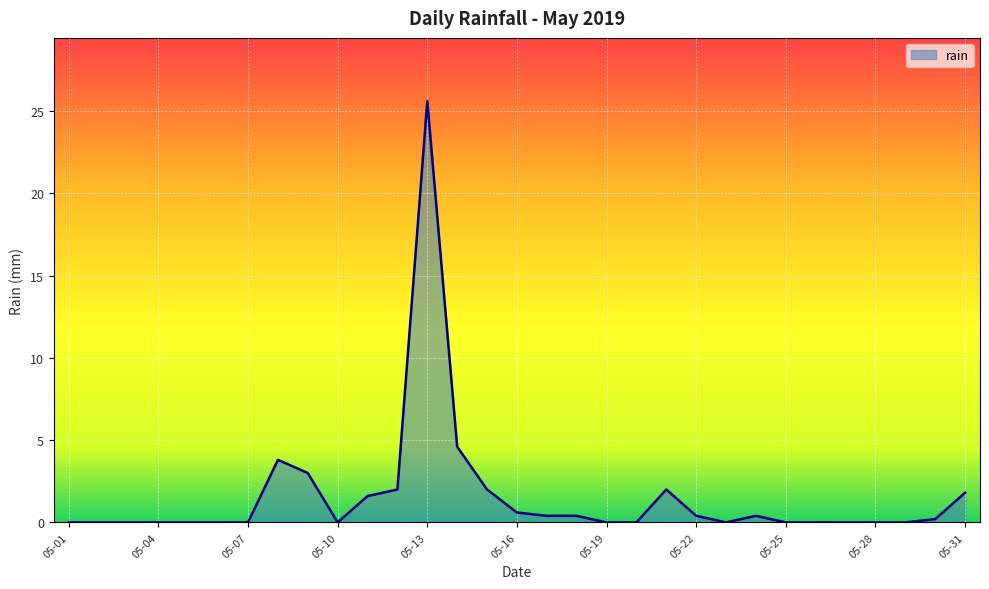

What is the difference between the maximum and minimum values?

25.6